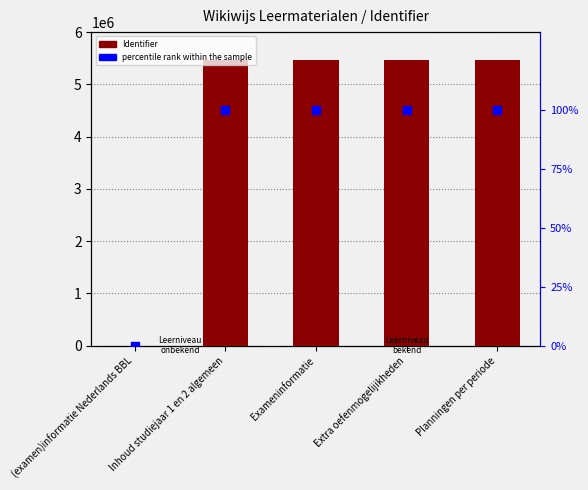

Which series has the largest total across all categories?

Identifier